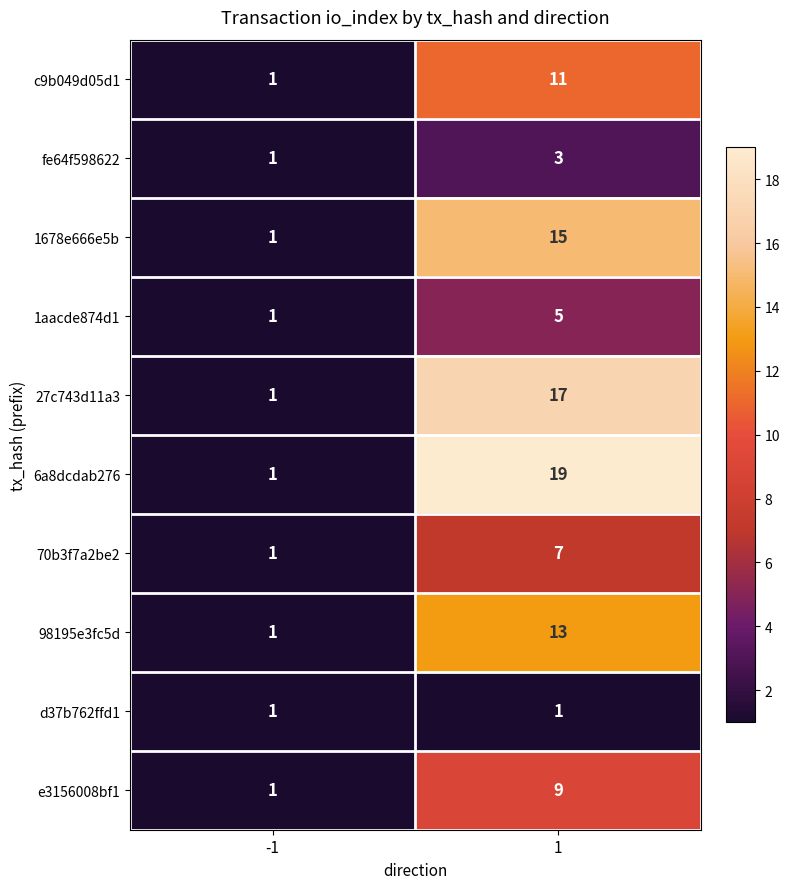

At 1, list the series in order from smallest to largest.

d37b762ffd1, fe64f598622, 1aacde874d1, 70b3f7a2be2, e3156008bf1, c9b049d05d1, 98195e3fc5d, 1678e666e5b, 27c743d11a3, 6a8dcdab276